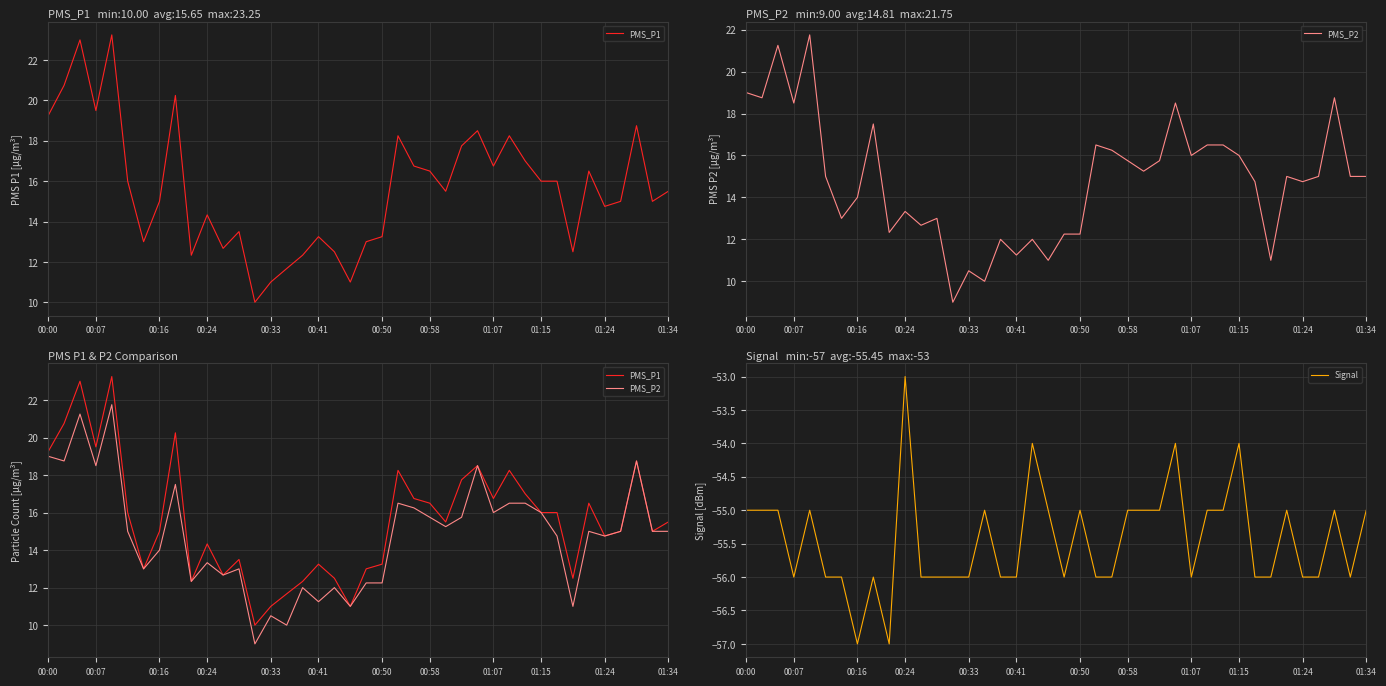

The Signal series shows -32.1 at 00:33. True or false?

False